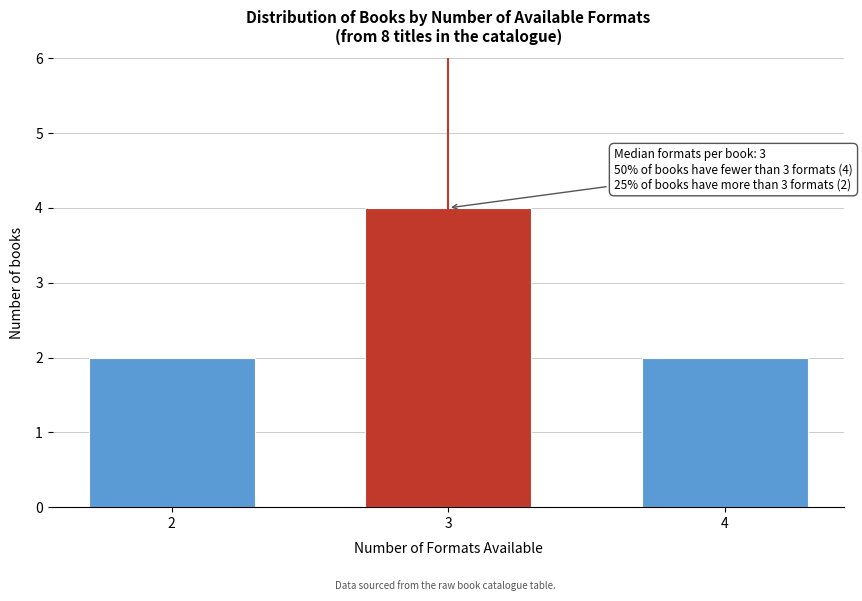

Reading left to right, list all the values displayed in this chart.

2=2	3=4	4=2